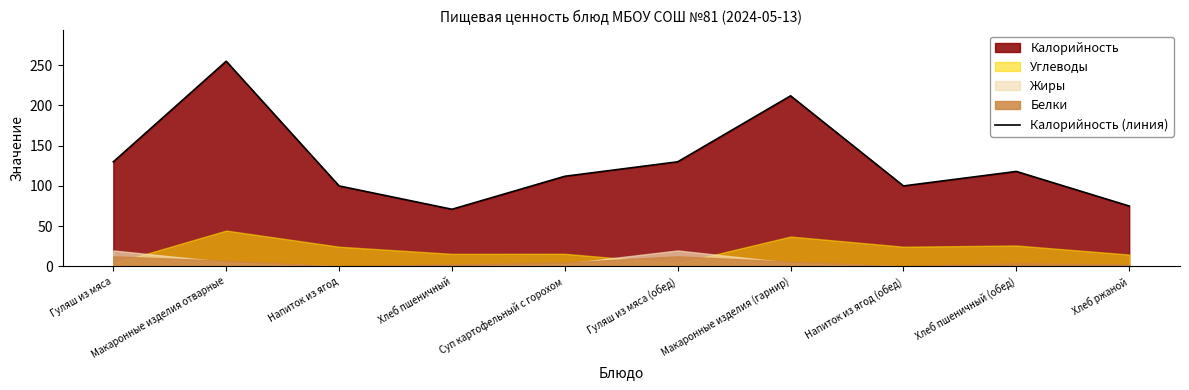

Between Напиток из ягод and Хлеб пшеничный (обед), which is larger?

Хлеб пшеничный (обед)